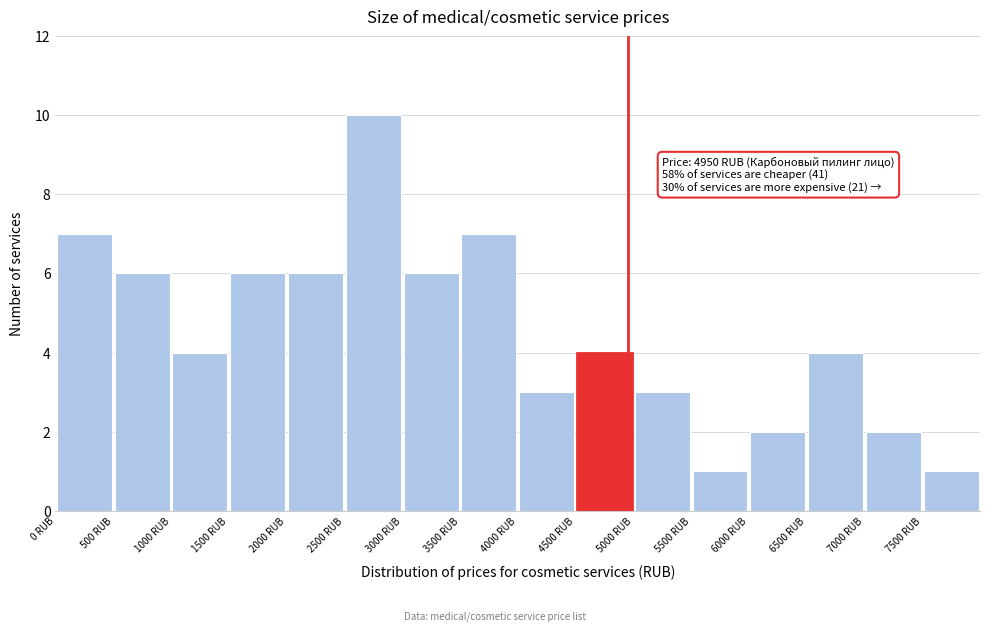

Which range on the x-axis has the tallest bar?

2500 to 3000